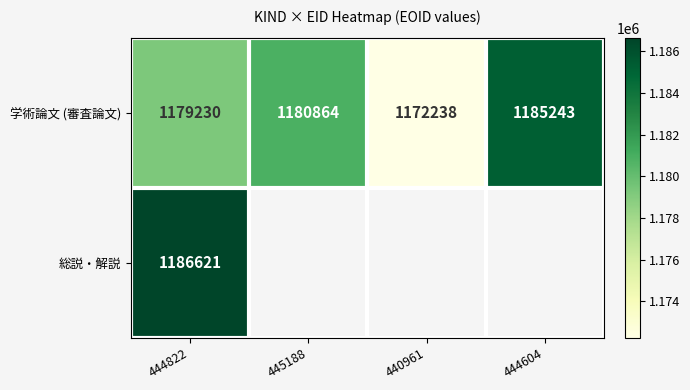

At how many categories does at least one series exceed 1181737?

2